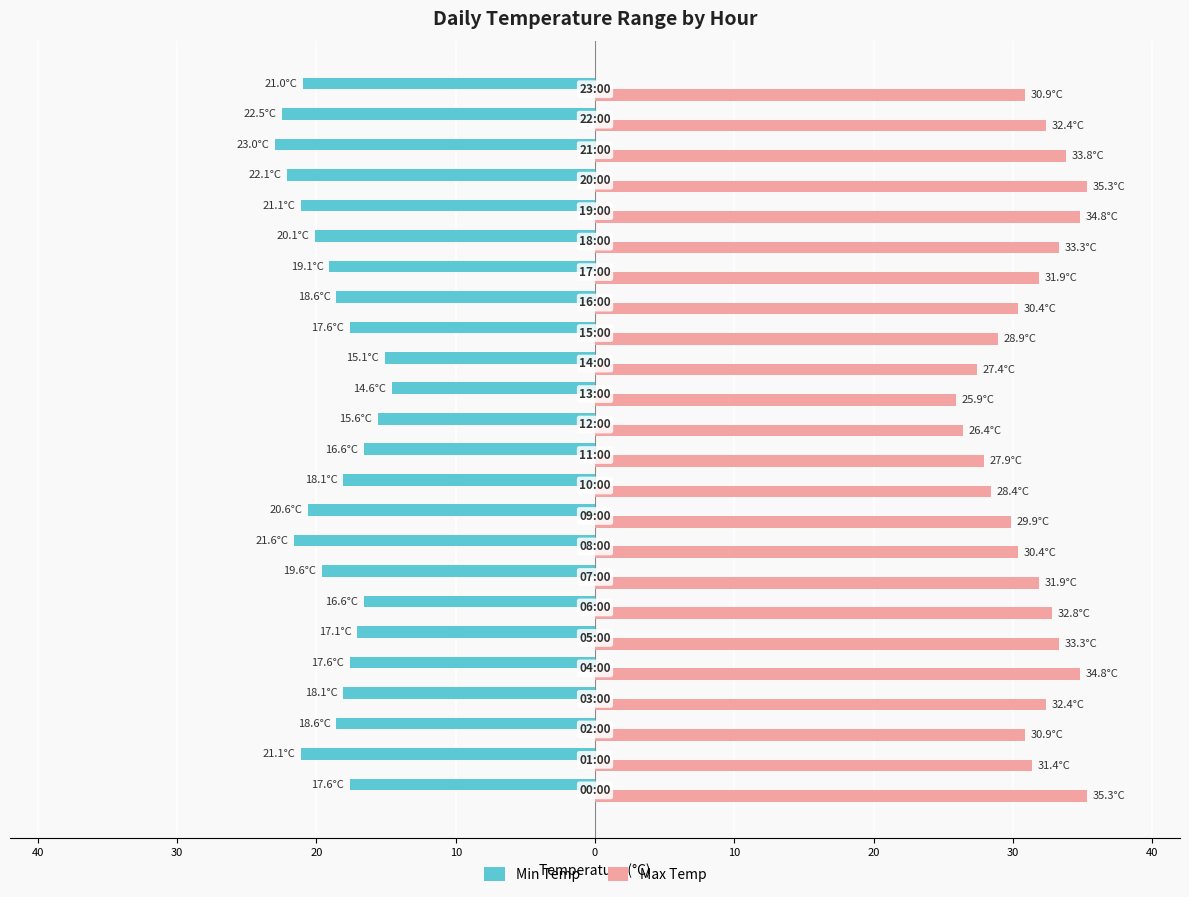

What are all the series names shown in the legend?

Min Temp, Max Temp